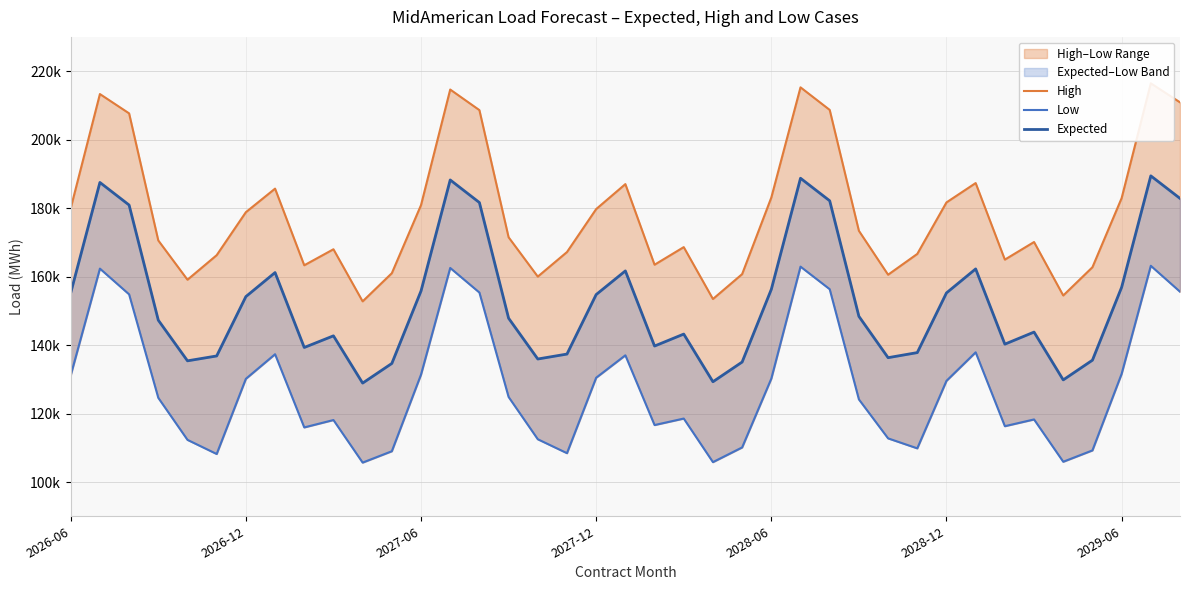

How many lines are shown in the chart?

3